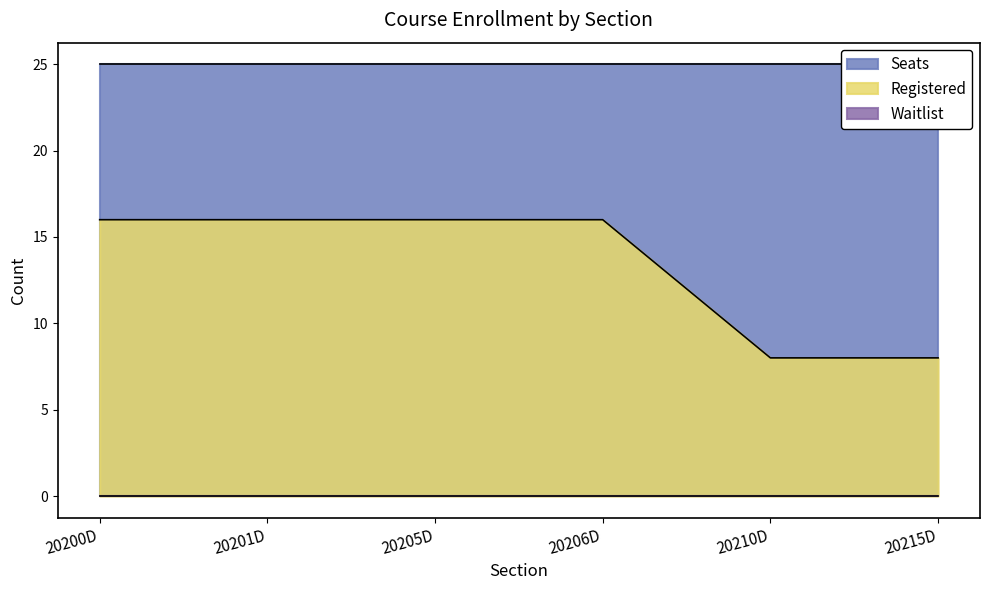

Does the chart have visible grid lines?

No